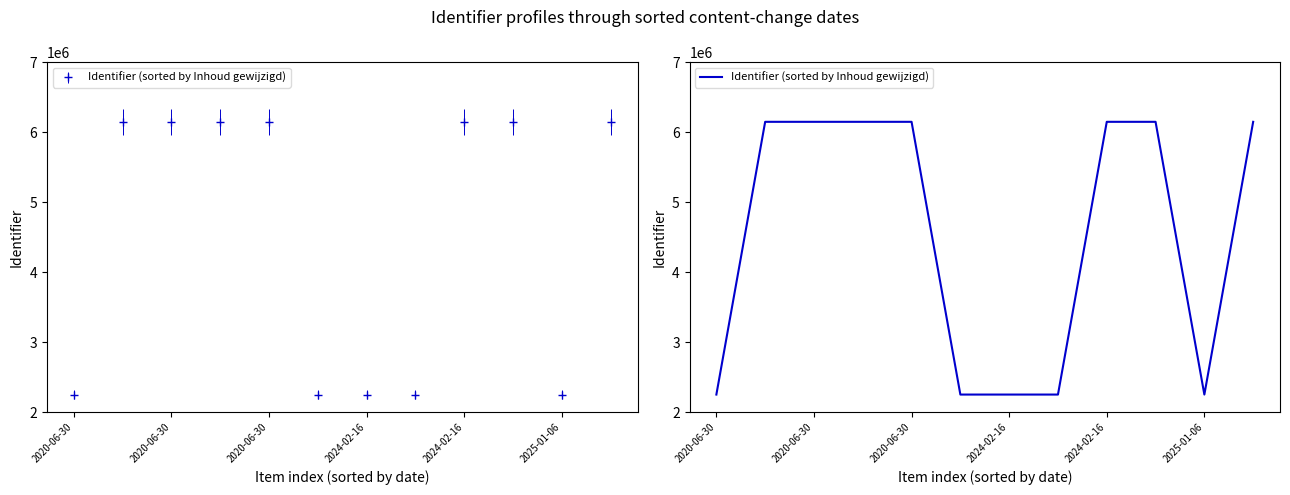

Where is the data nearest to the value 4199878?

7